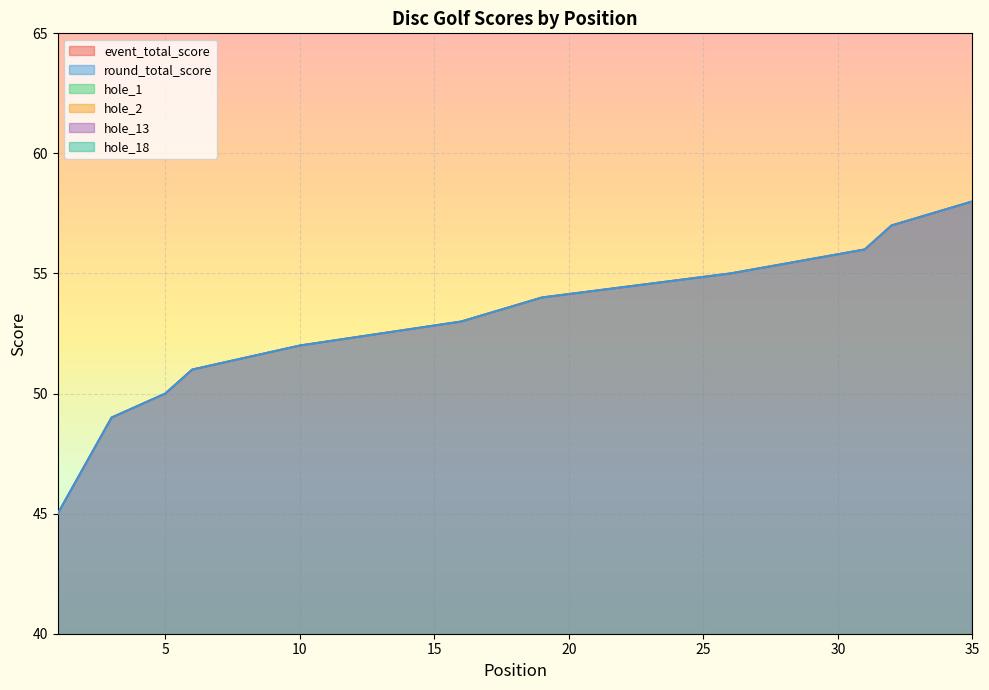

What is the value of the hole_1 point at the 5th from the left?

2